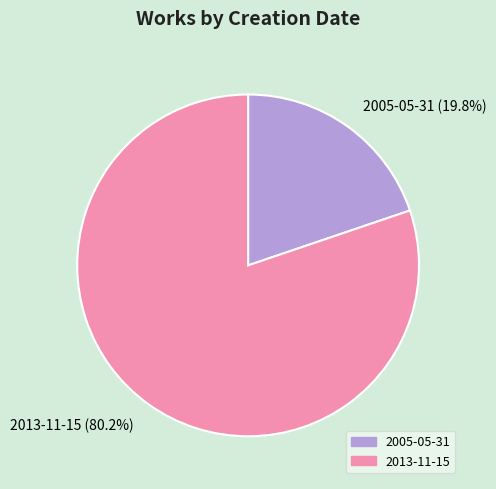

Count the number of slices in the pie.

2